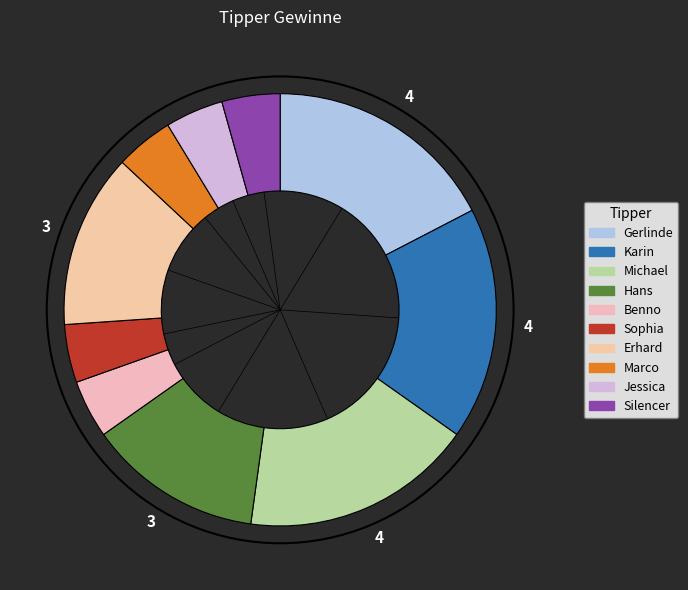

To the nearest percent, what is the difference between the largest and smallest slice percentages?

13%